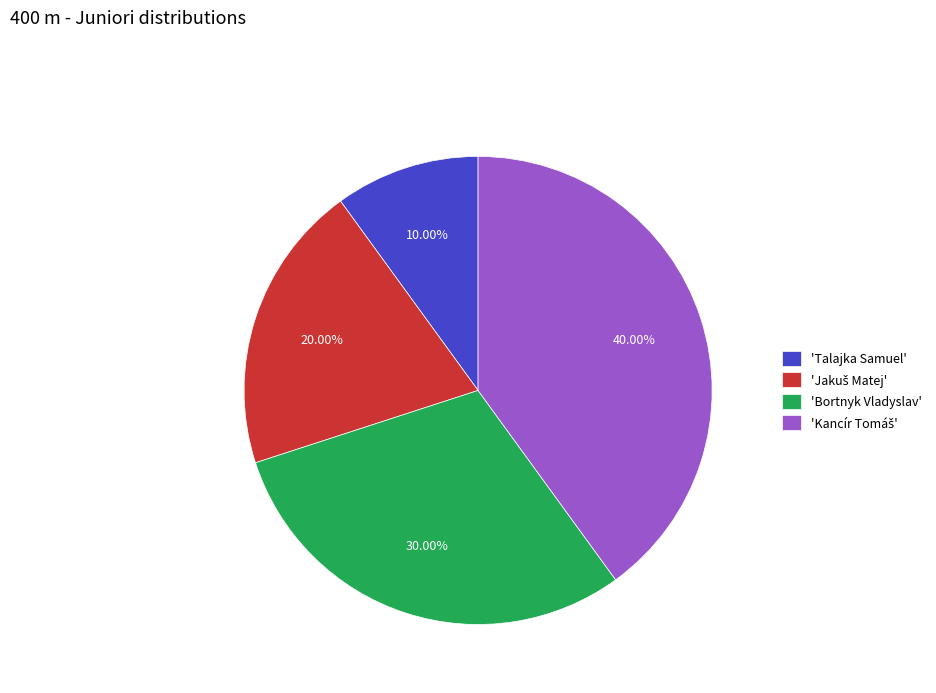

Does 'Bortnyk Vladyslav' account for over 50% of the chart?

No